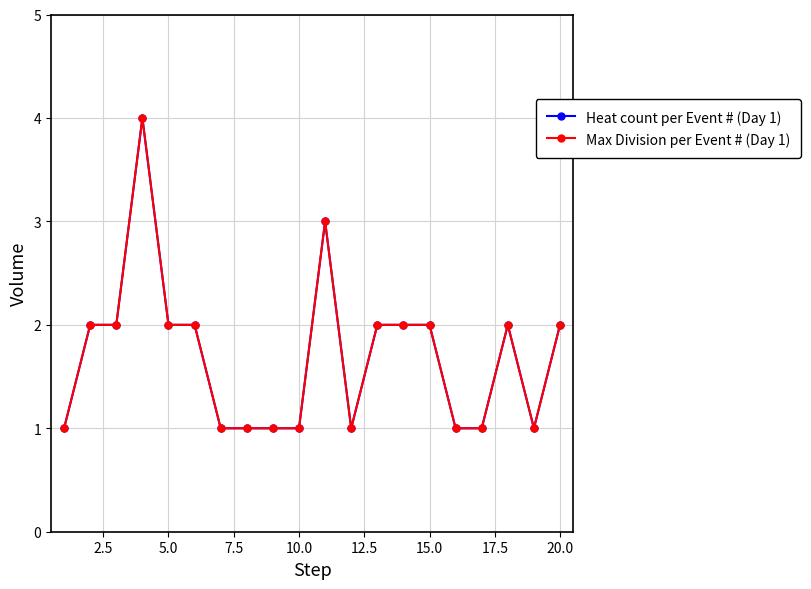

Does the chart have visible grid lines?

Yes